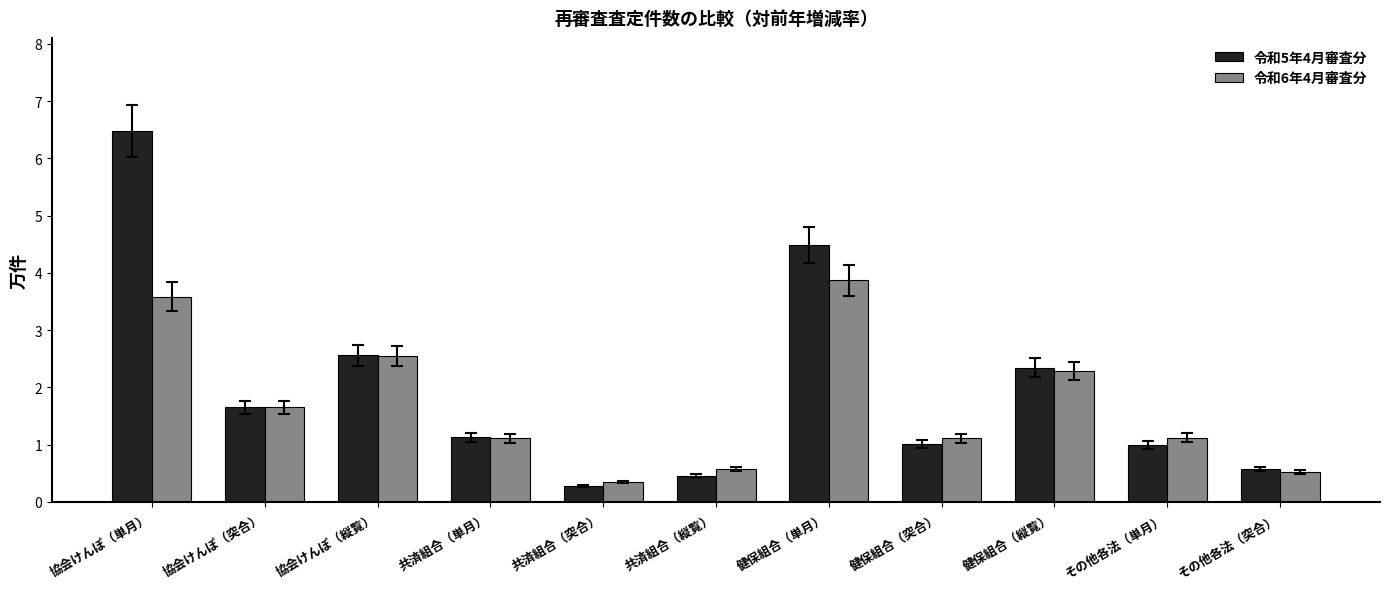

What is the total value across all series at 協会けんぽ（縦覧）?

5.1